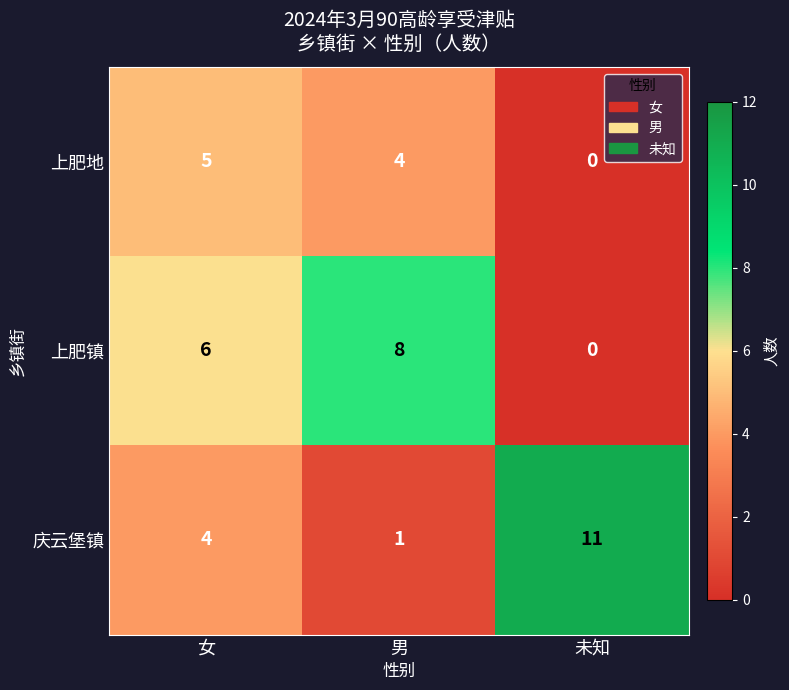

Reading left to right, what are all the values shown in this chart?

上肥地: 5	4	0
上肥镇: 6	8	0
庆云堡镇: 4	1	11